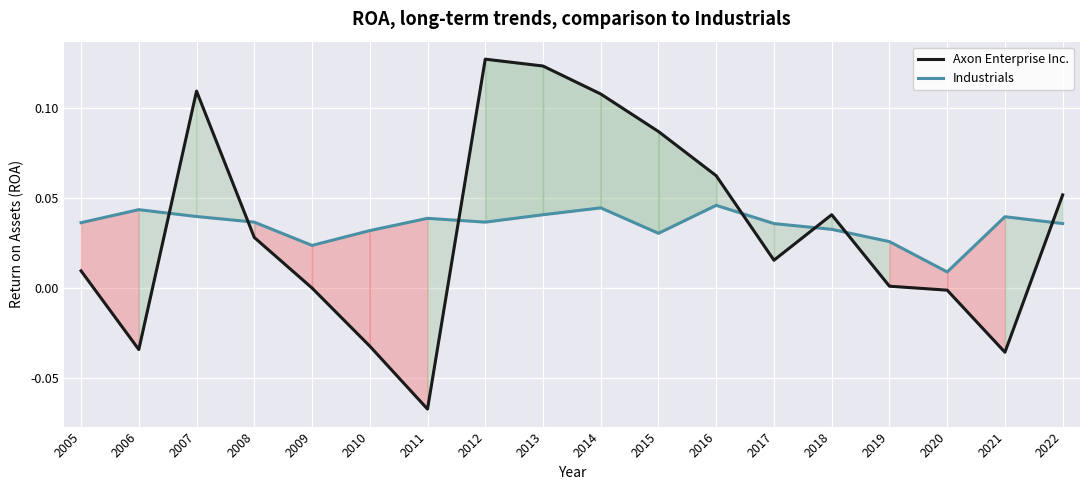

True or false: Axon Enterprise Inc. has more than 2 points higher than both neighbors.

True